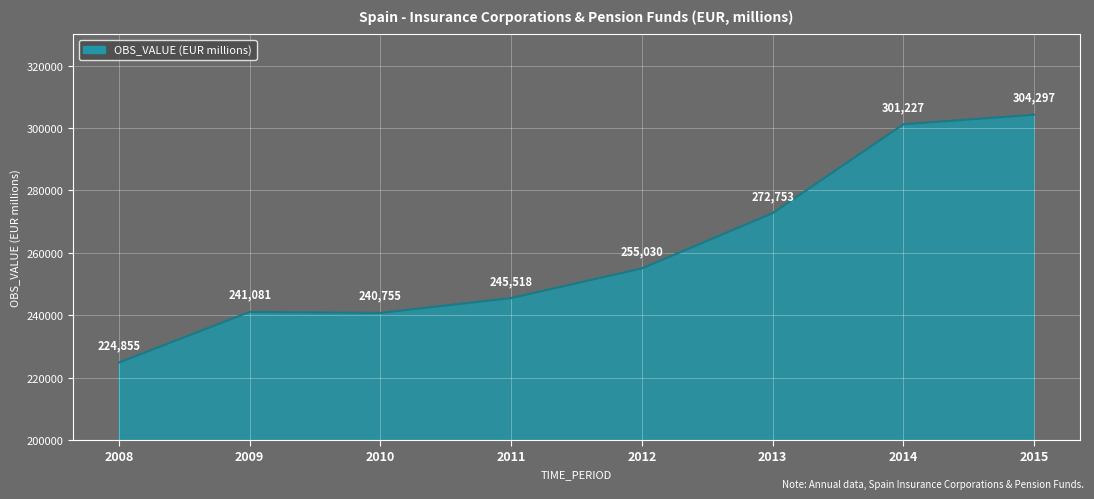

Approximately how many times larger is the value at 2008 compared to 2009?

0.9